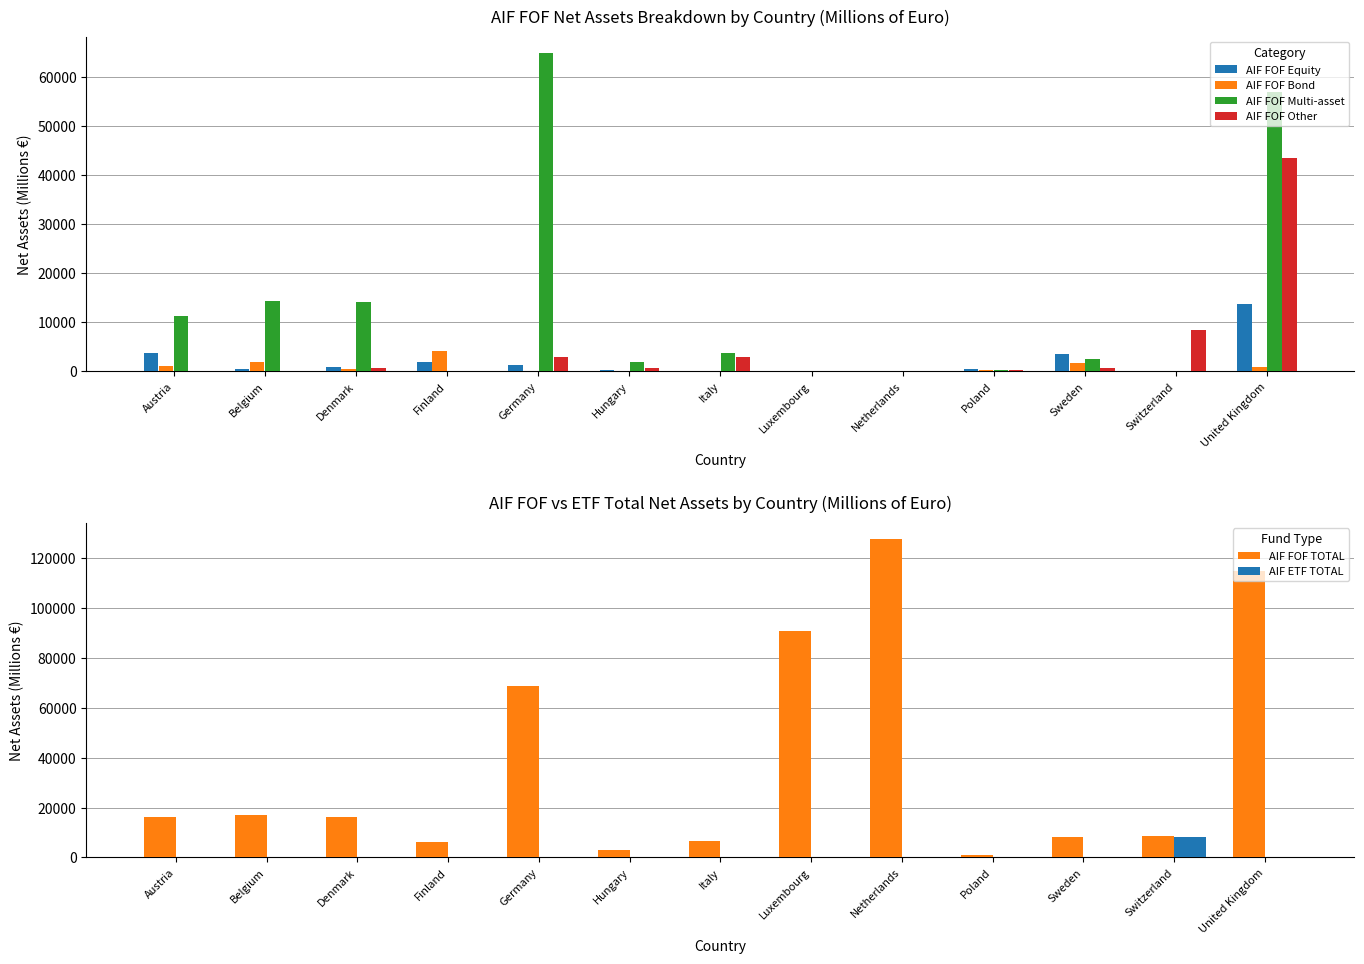

What is the difference between the maximum and minimum values in the AIF FOF Multi-asset series?

64889.7